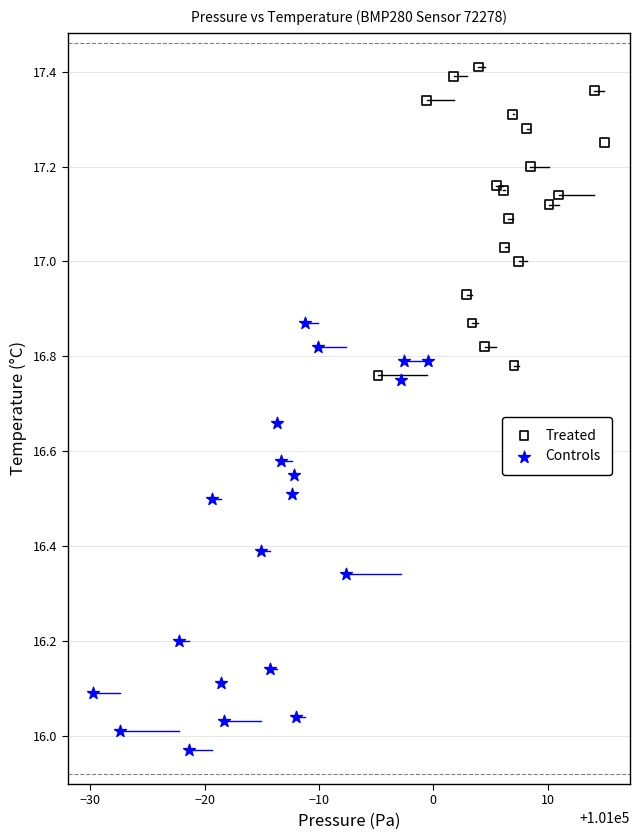

Which series contains the highest Y value?

Treated